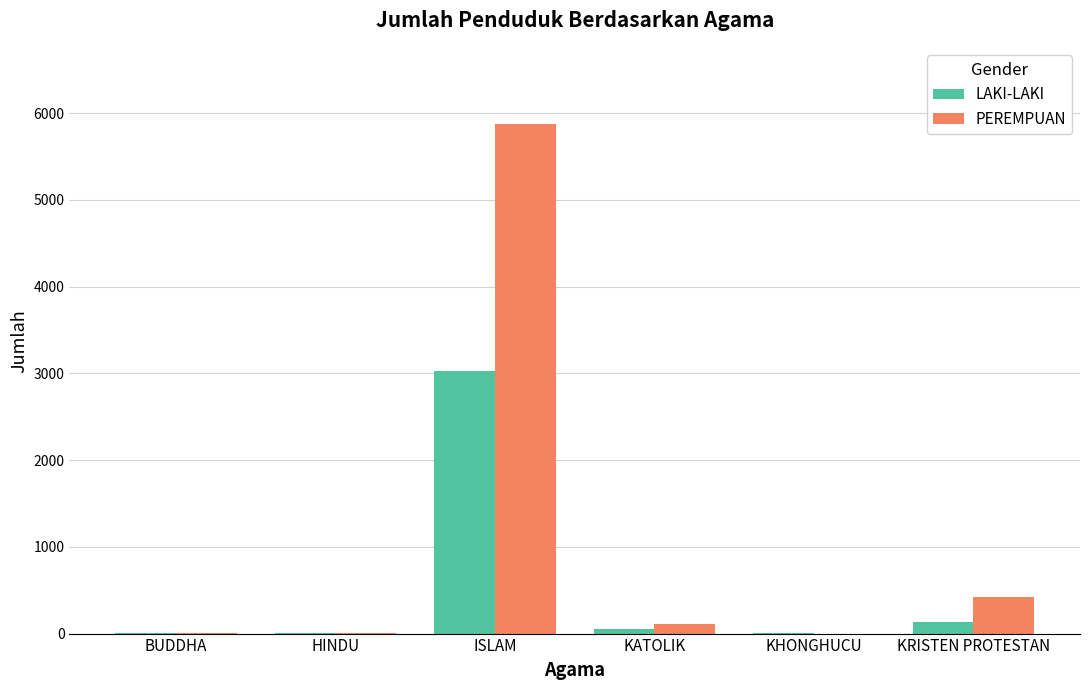

What is the sum of the PEREMPUAN values at ISLAM and KRISTEN PROTESTAN?

6299